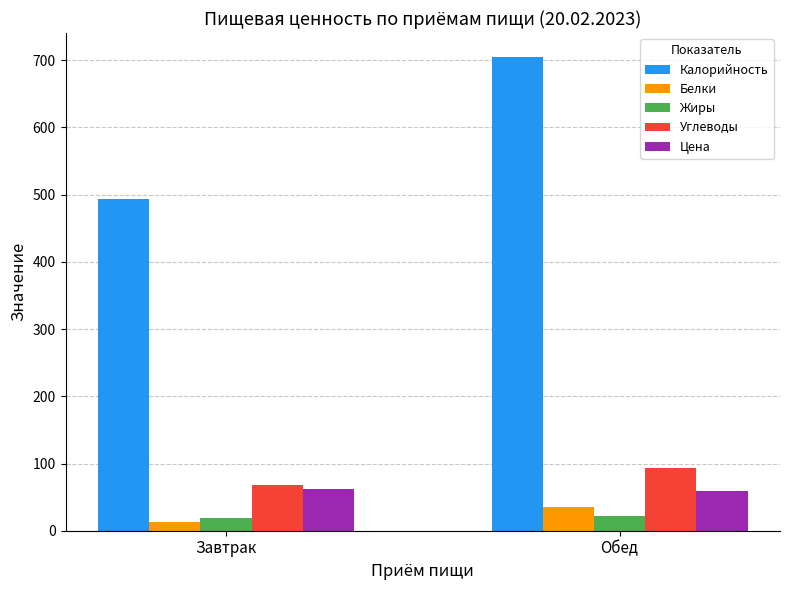

How many series are shown in this chart?

5